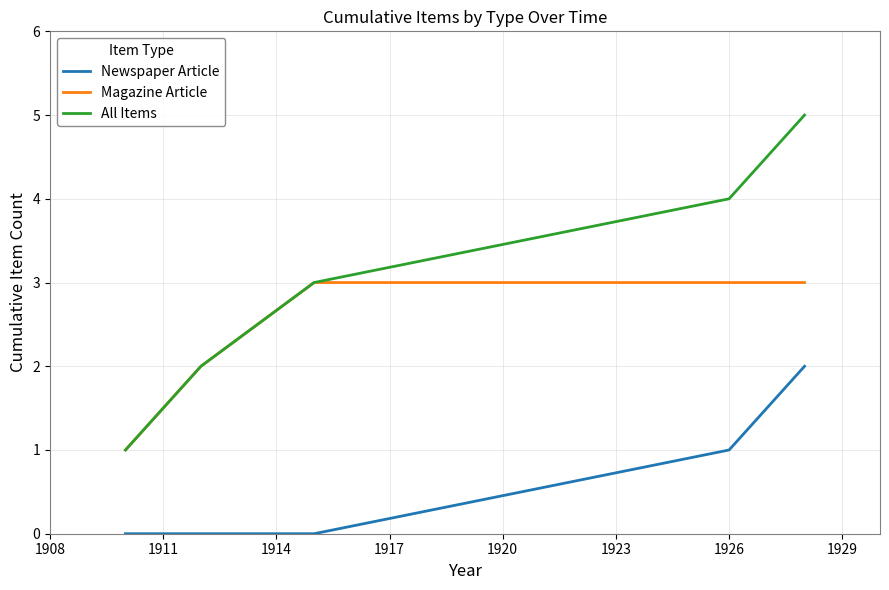

True or false: Newspaper Article and All Items cross at least once.

False